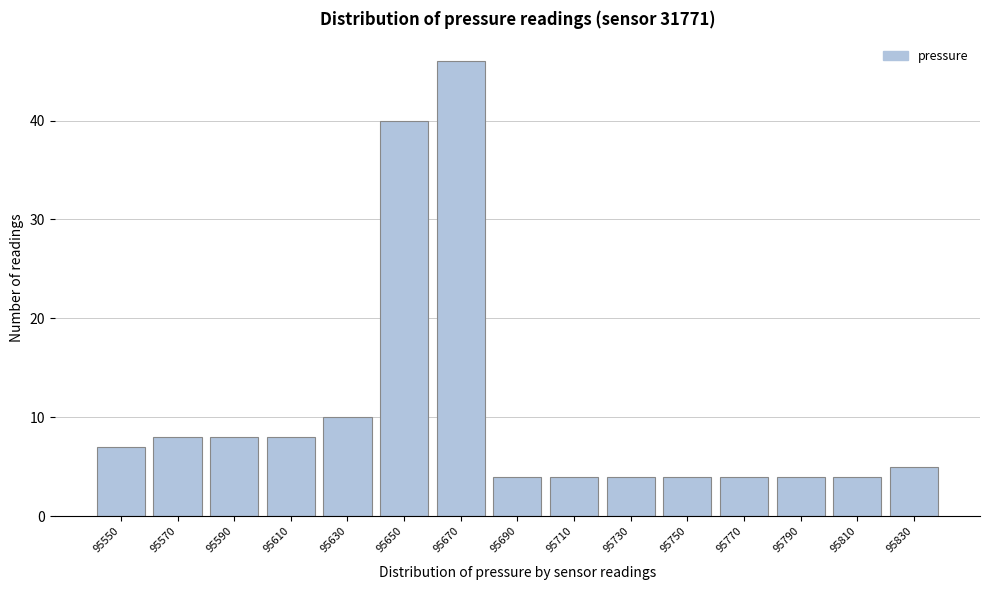

Reading right to left, transcribe all the data shown in this chart.

5	4	4	4	4	4	4	4	46	40	10	8	8	8	7